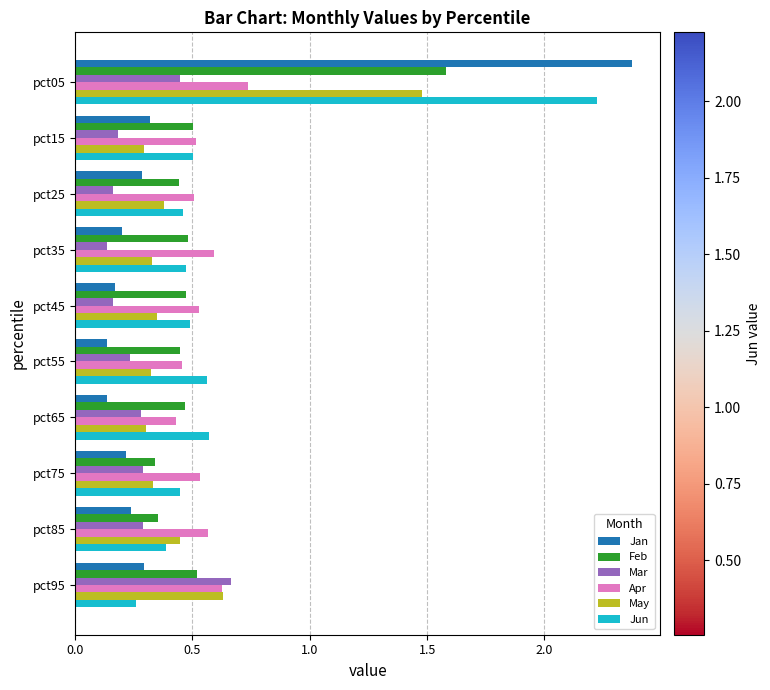

Which series has the largest total across all categories?

Jun